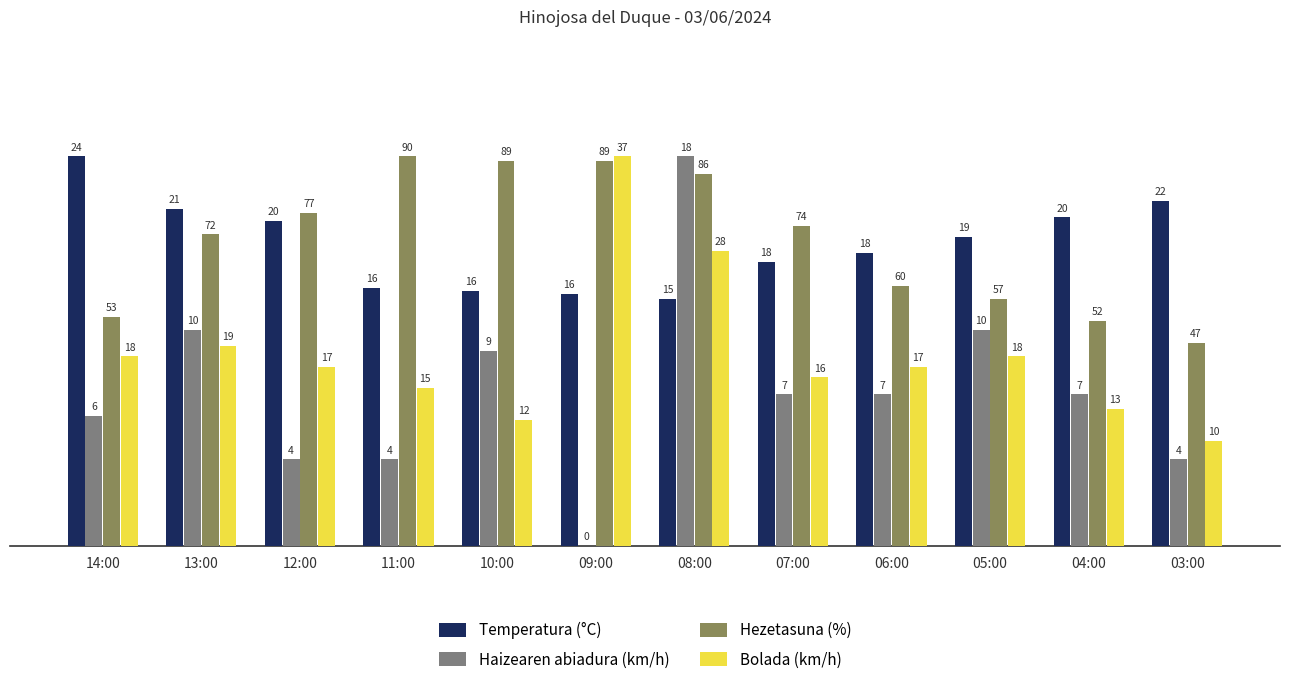

How many groups of bars are there?

12